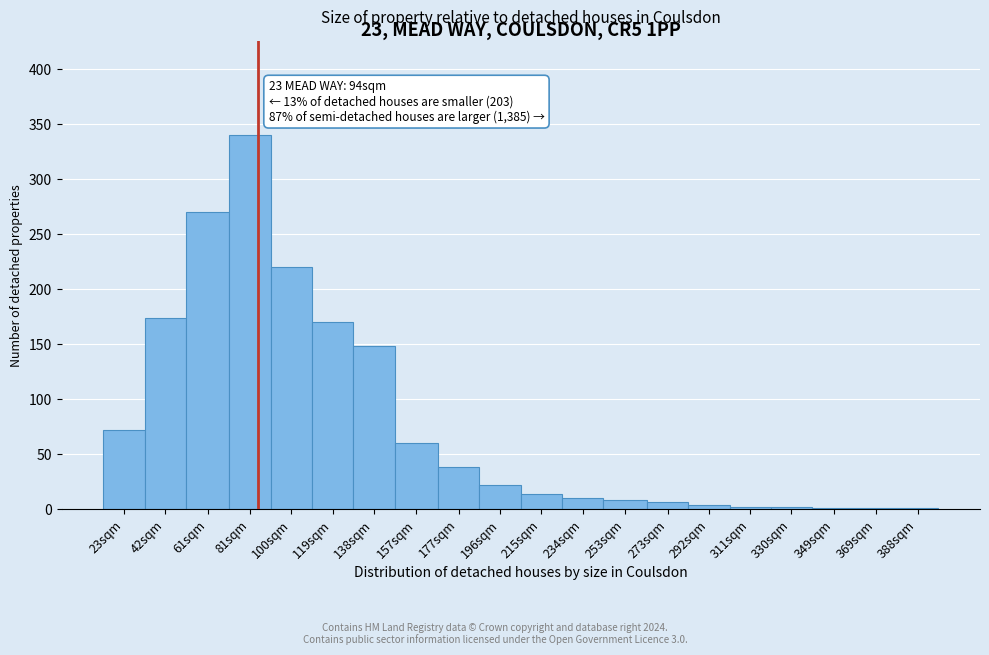

What is the greatest value displayed?

340